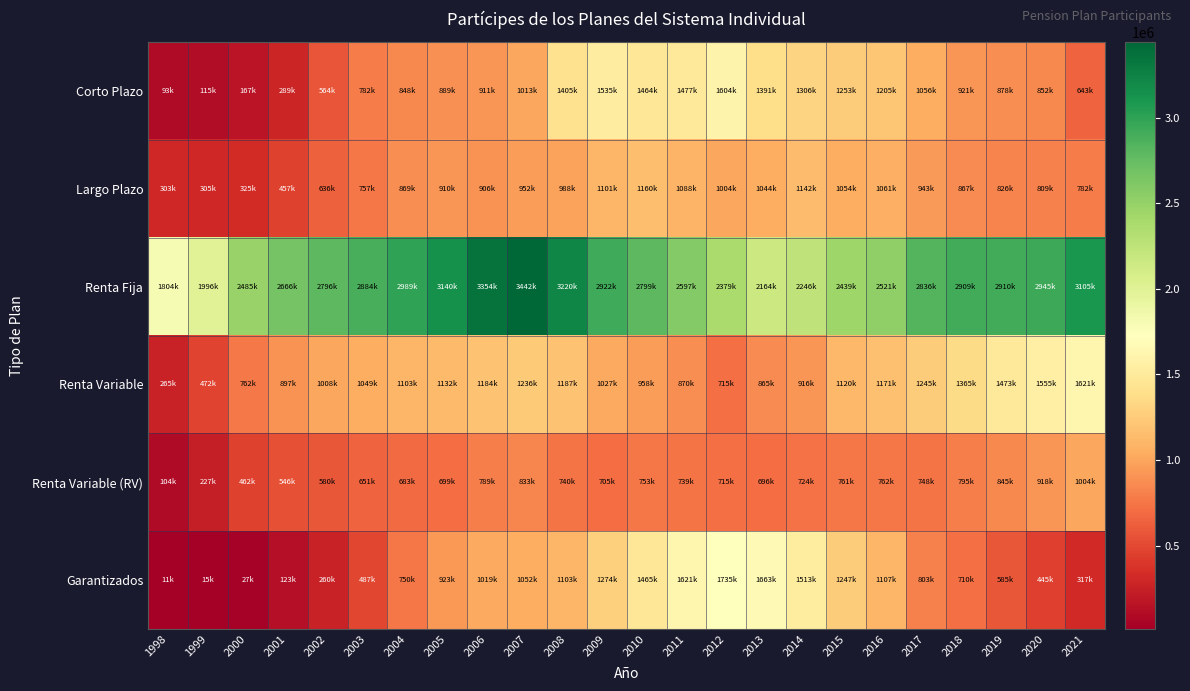

What is the maximum value shown in the chart?

3442749